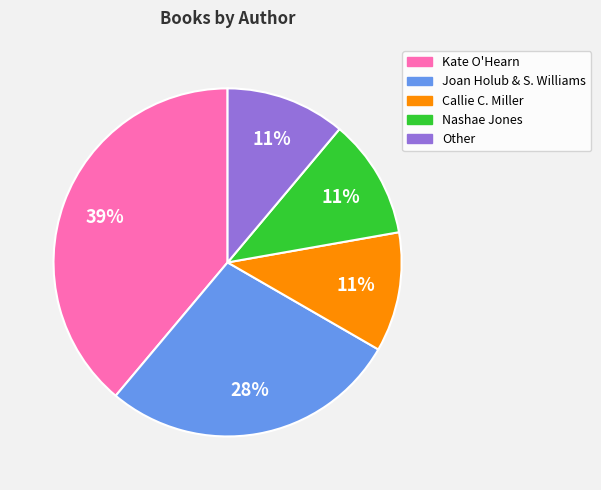

Does any single category account for the majority?

No